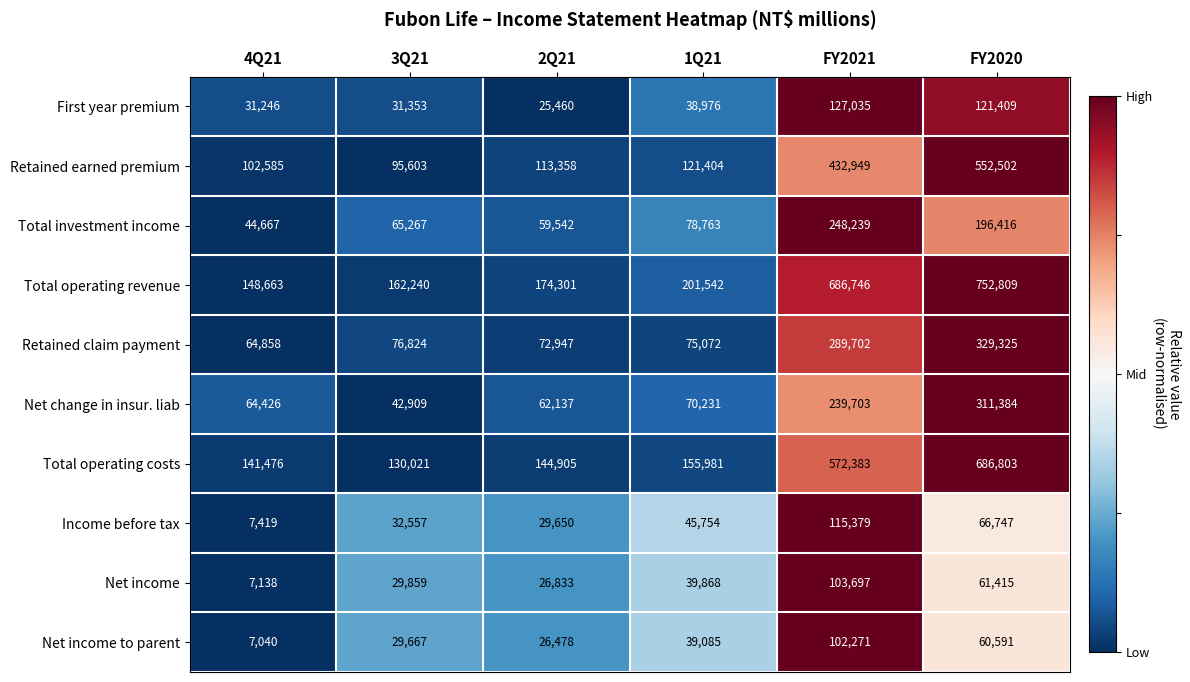

What value does the Net income series have at FY2021, to the nearest 100?

103700